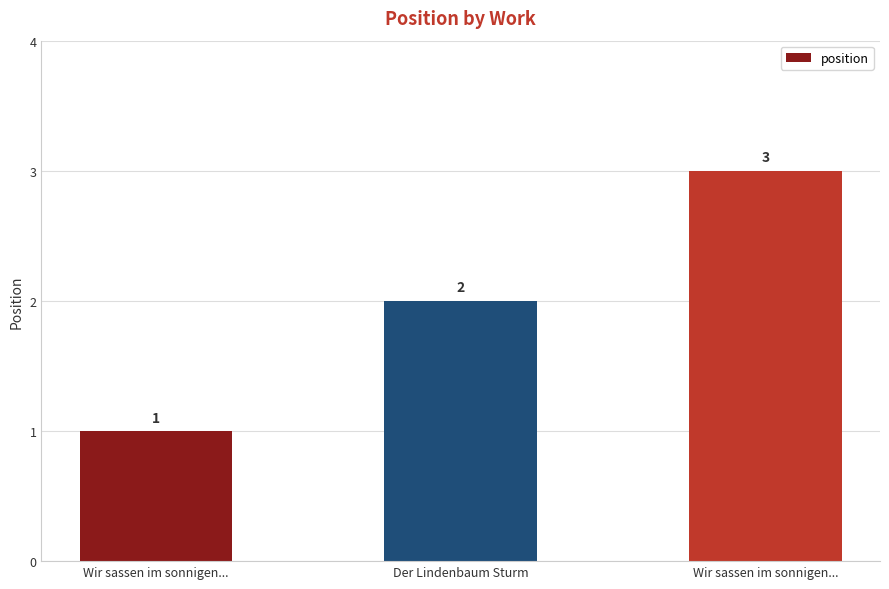

Is it true that the value at Der Lindenbaum Sturm is 3?

False